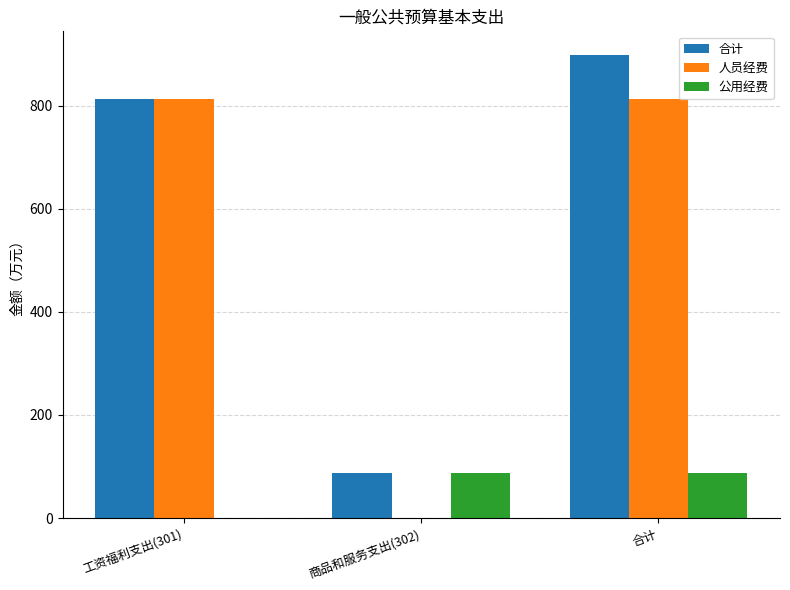

What is the total value across all series at 合计?

1799.0